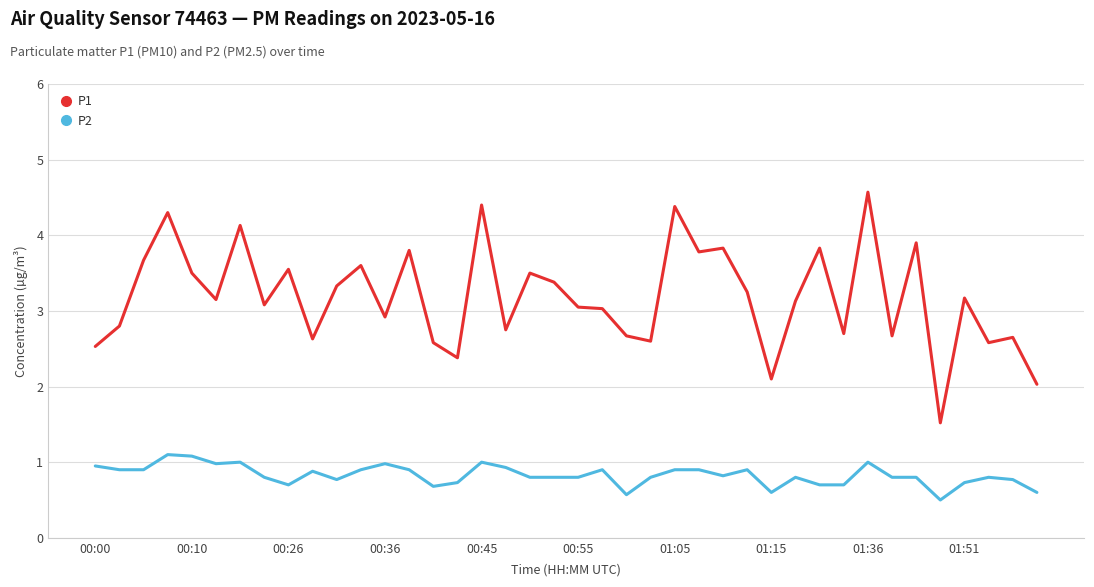

True or false: P1 and P2 cross at least once.

False